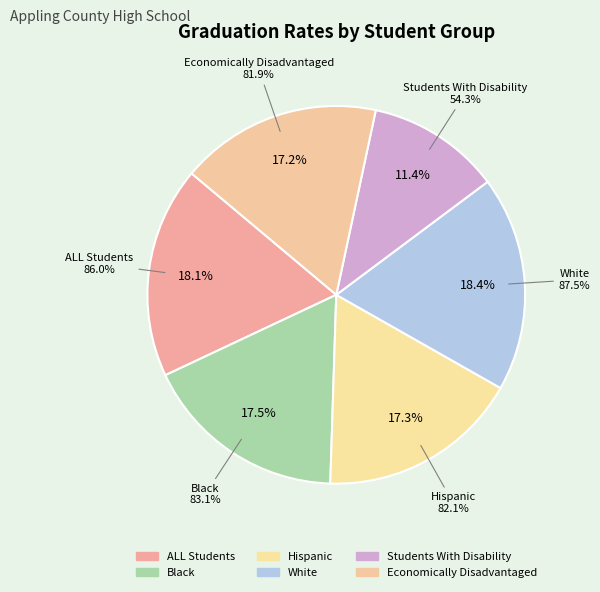

To the nearest percent, what is the average slice percentage?

17%